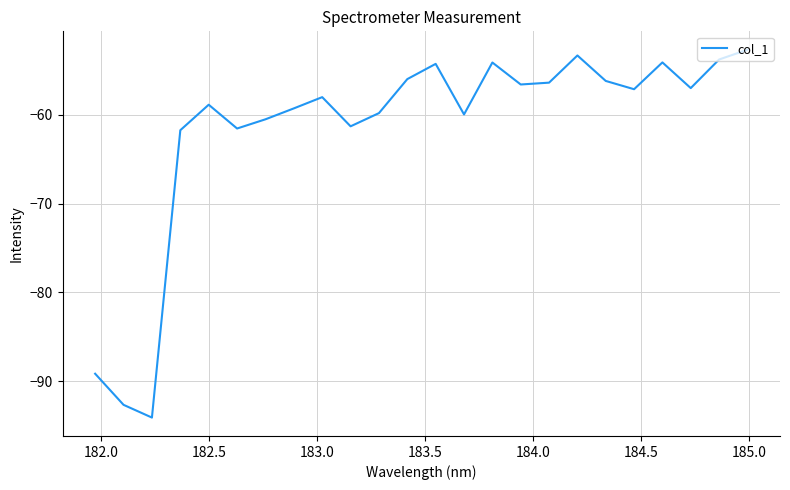

What is the smallest value displayed?

-94.1